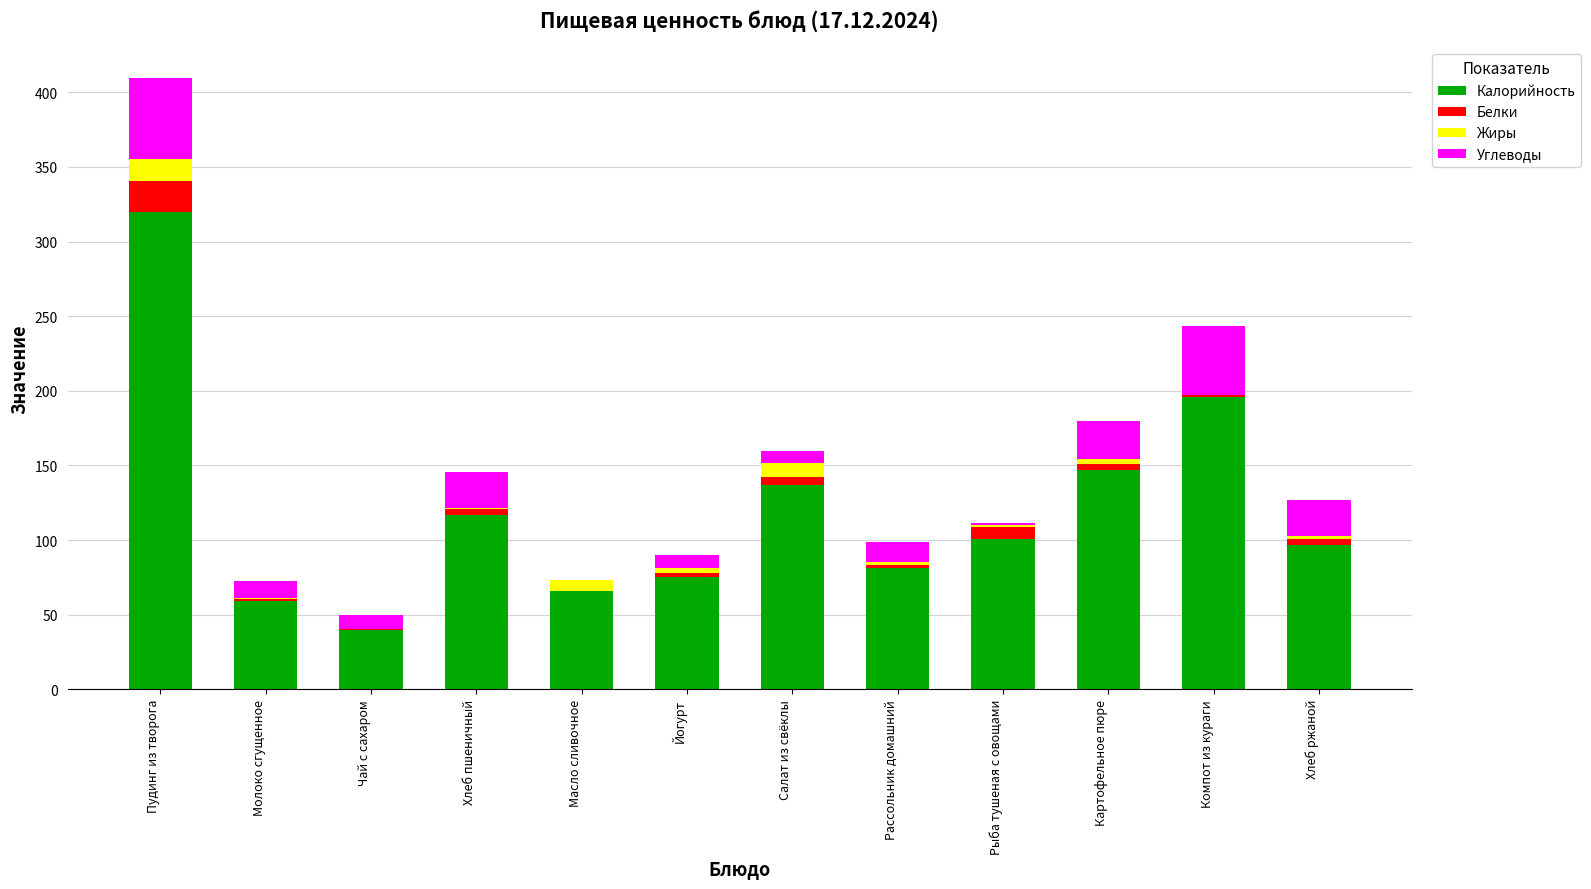

How many categories are shown in the chart?

12